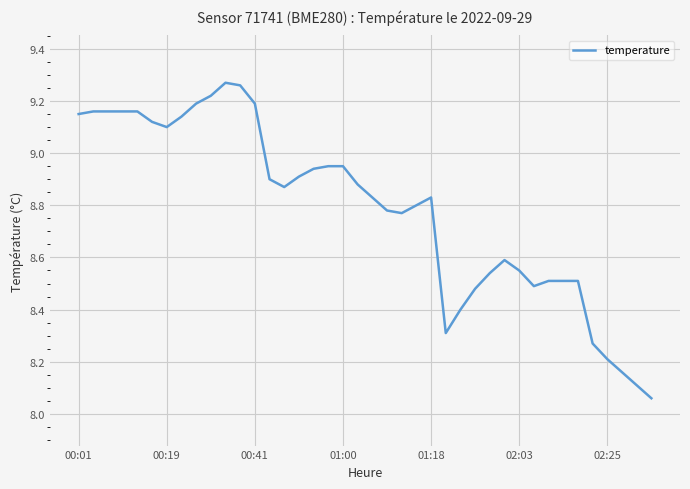

What is the difference between the maximum and minimum values?

1.2